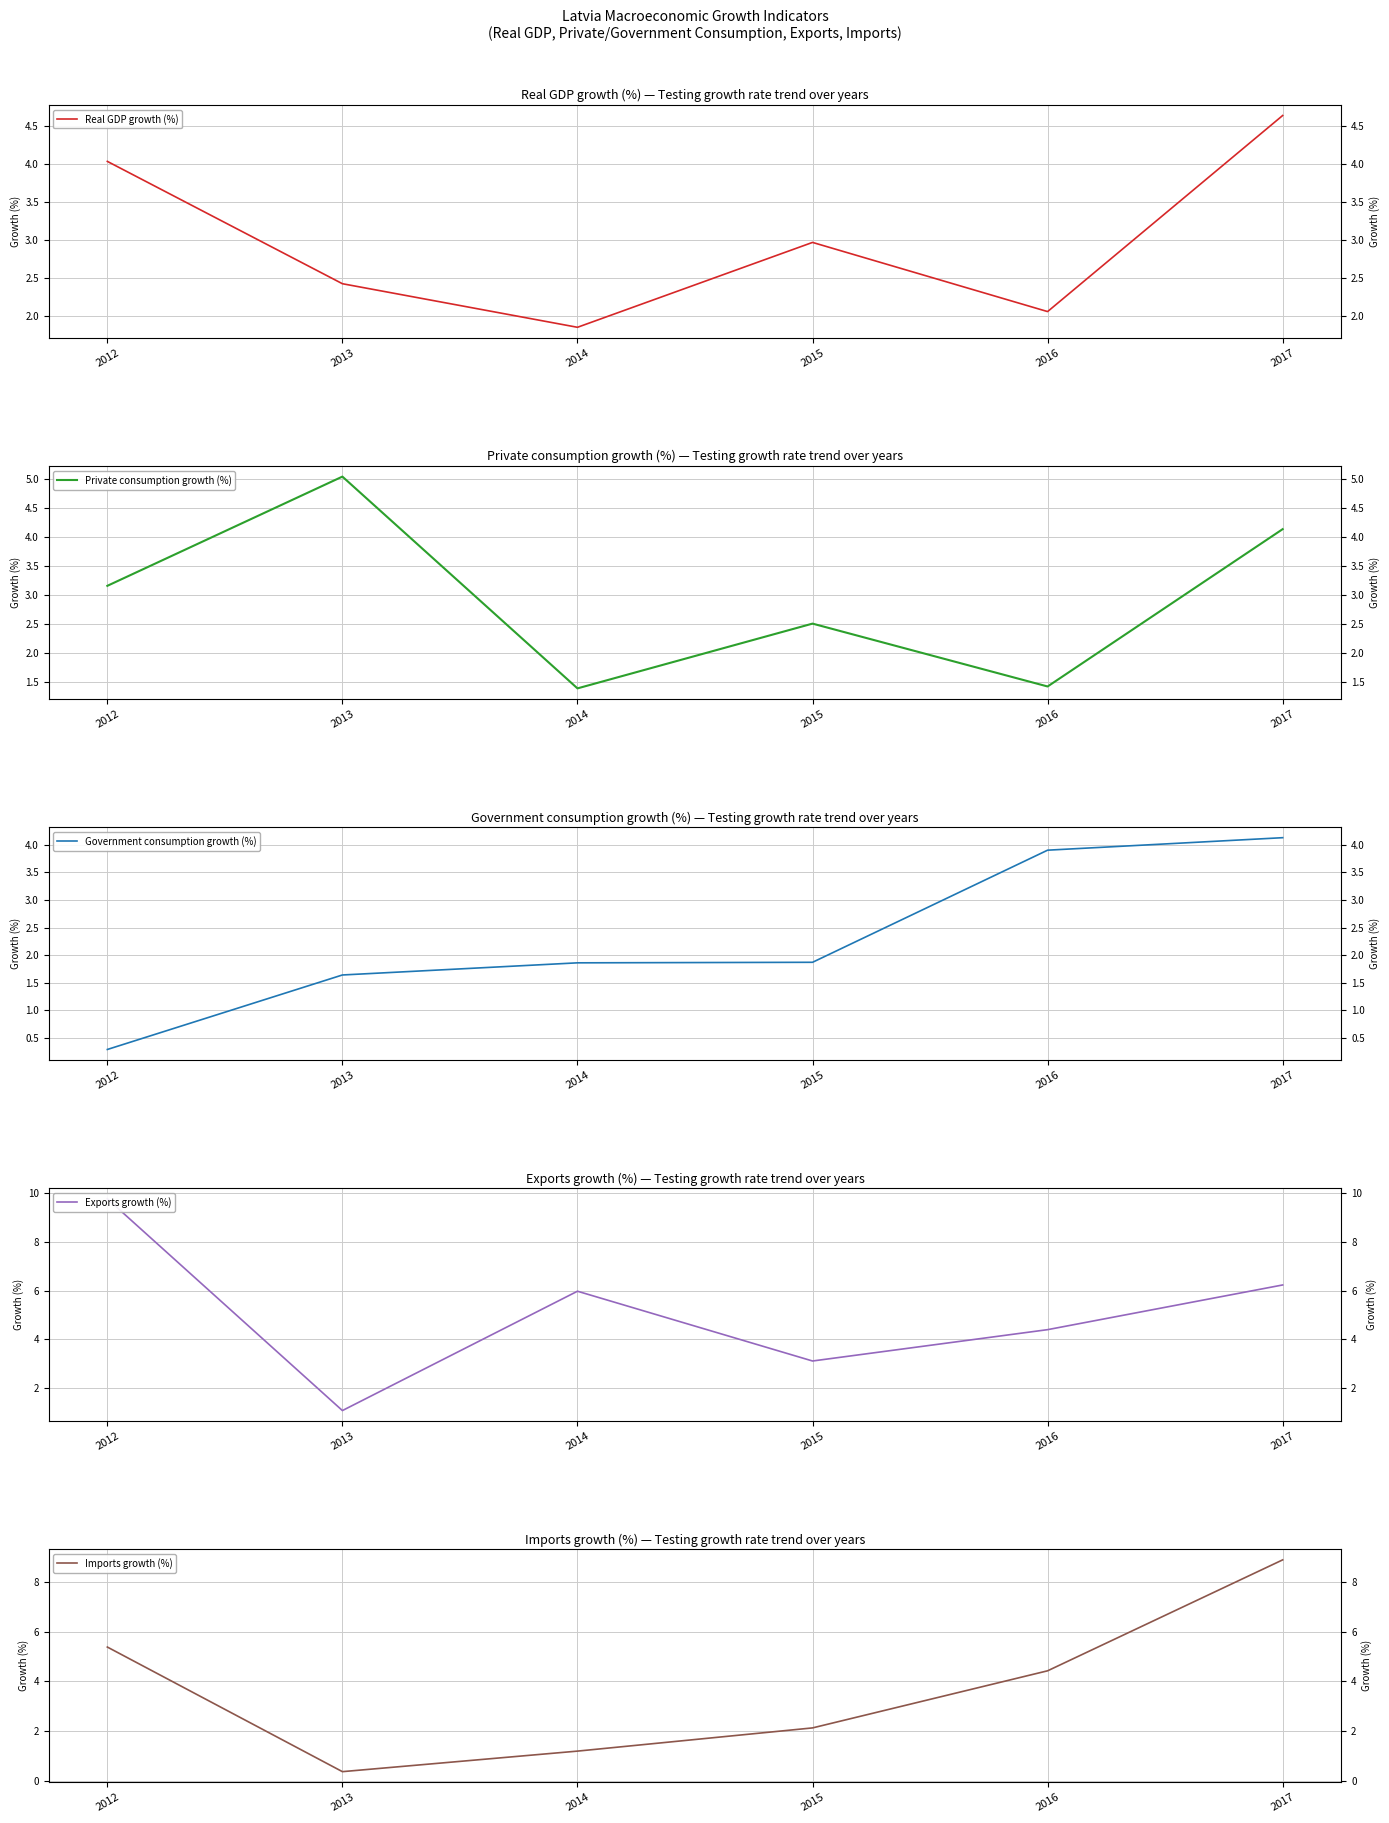

Which has a higher value, 2012 or 2016?

2012